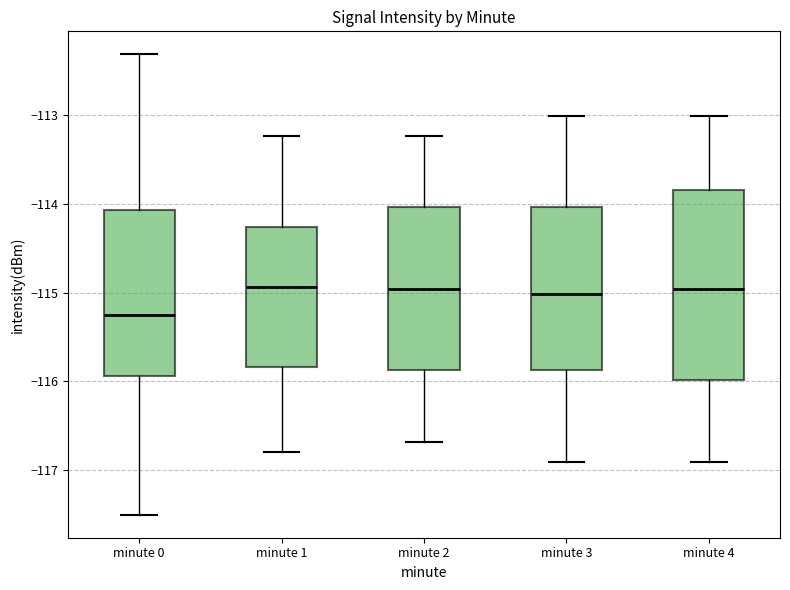

Which box is the tallest, from its lower edge to its upper edge?

minute 4